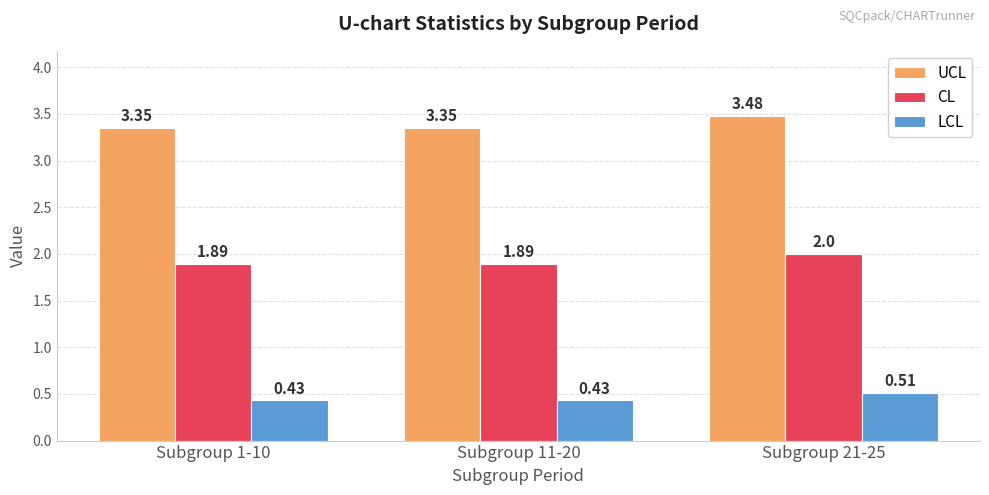

What is the difference between the UCL values at Subgroup 11-20 and Subgroup 21-25?

0.1